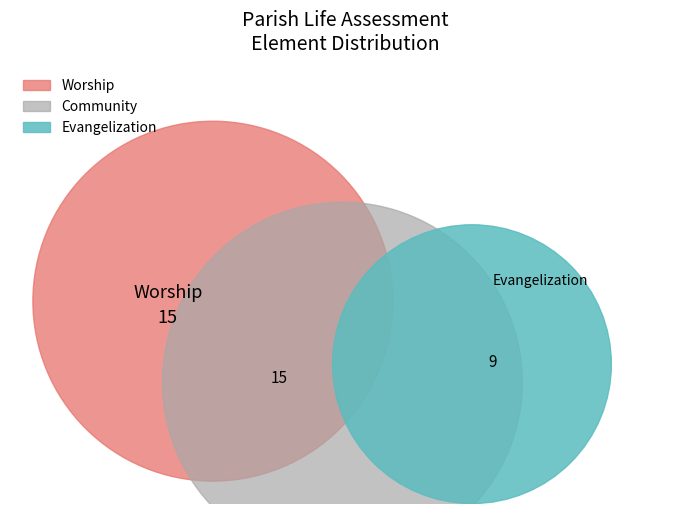

To the nearest percent, what is the combined percentage of Worship and Community?

77%